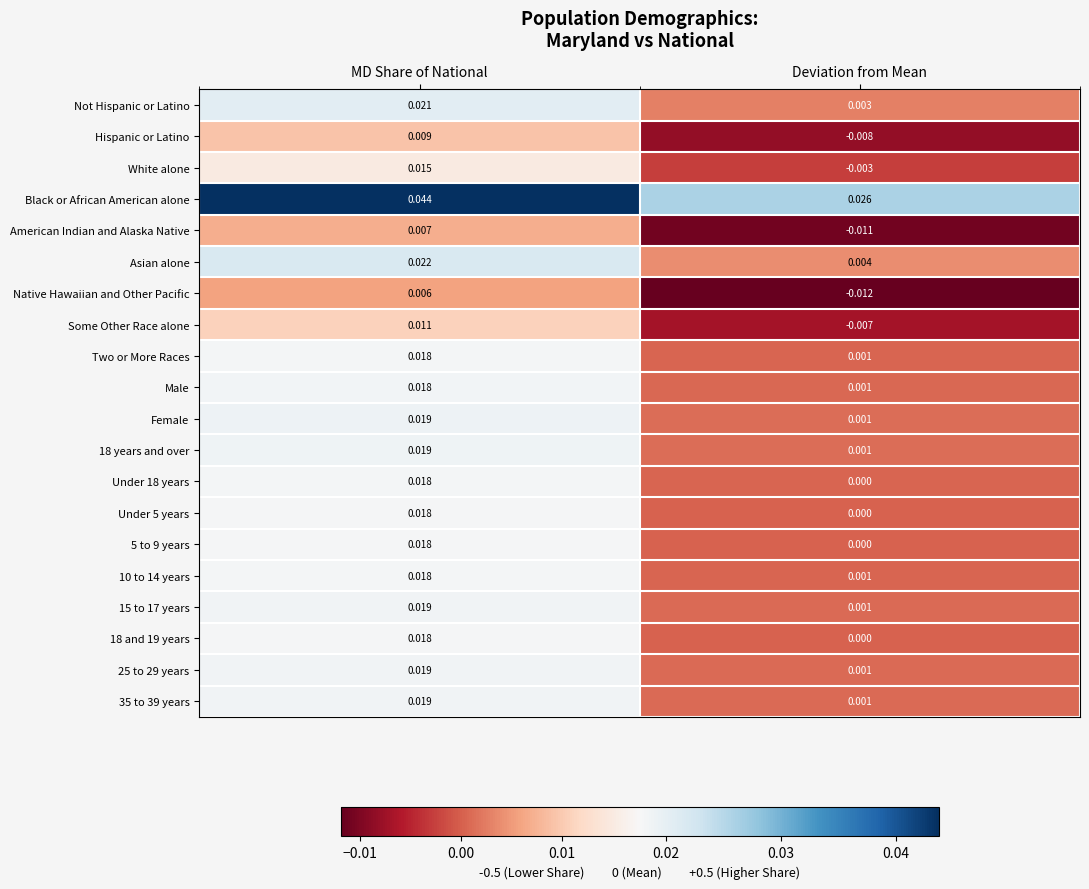

List the labels in order of American Indian and Alaska Native value, largest first.

MD Share of National, Deviation from Mean